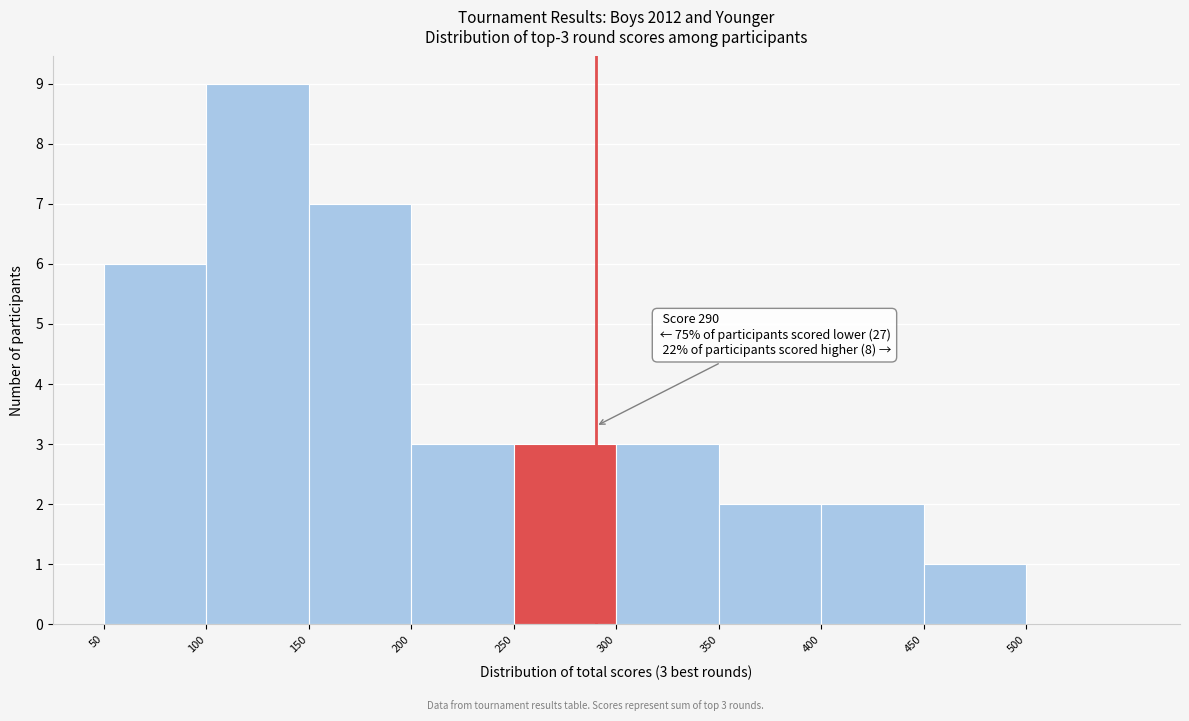

Over which range of the x-axis is the bar tallest?

100 to 150